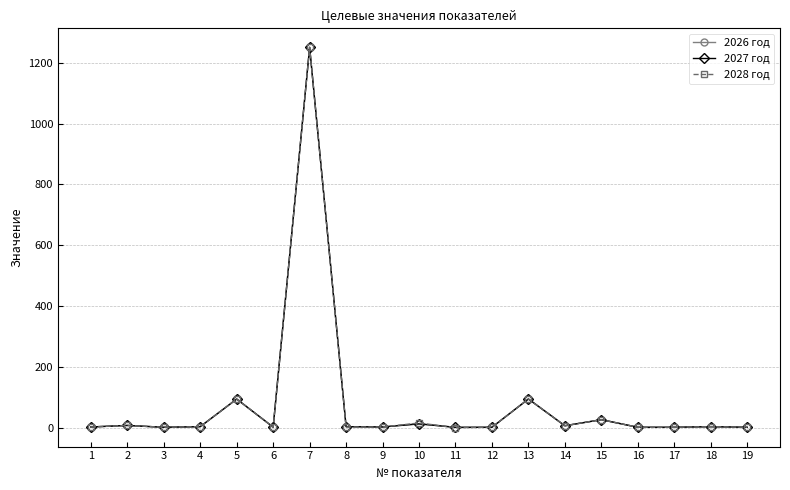

True or false: 2028 год has more than 2 interior local peaks.

True